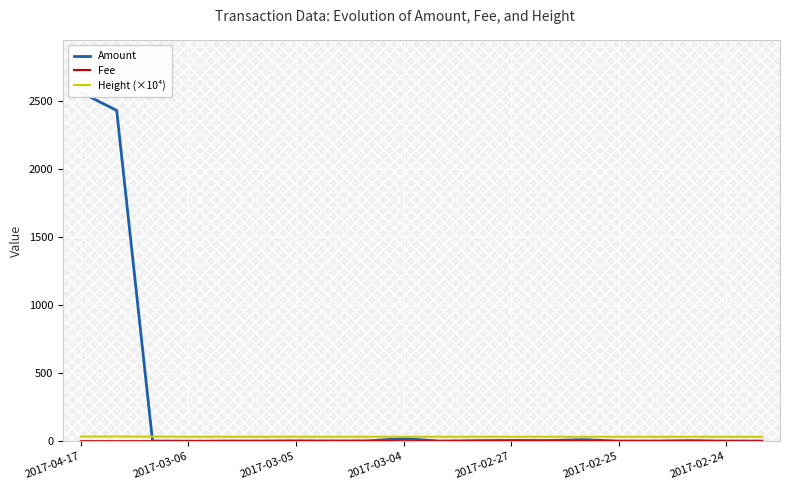

At which category is the sum across all series the highest?

2017-04-17